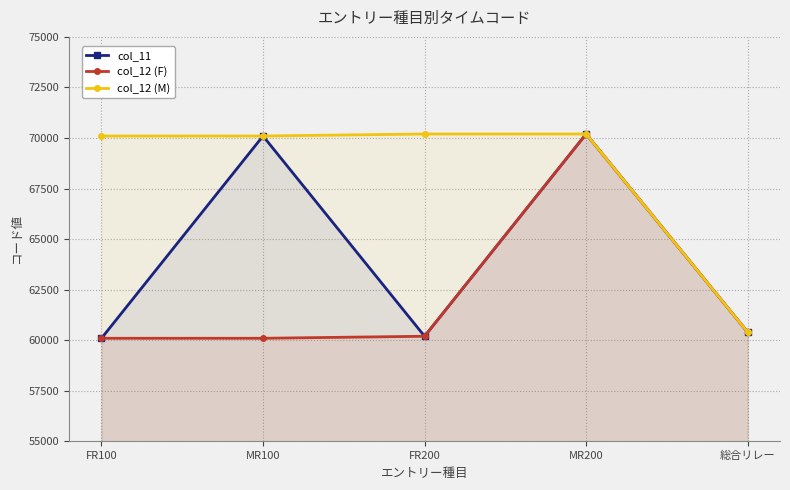

At which category is the sum across all series the highest?

MR200